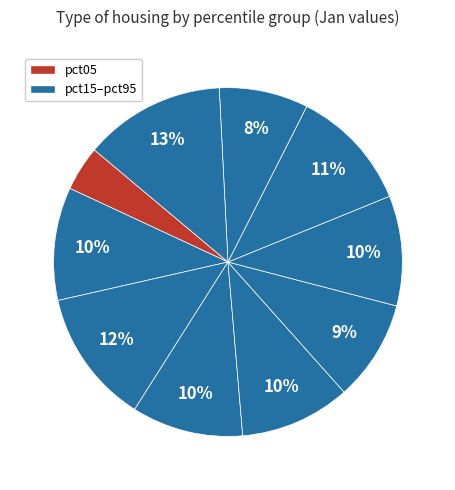

How many segments does this pie chart have?

10